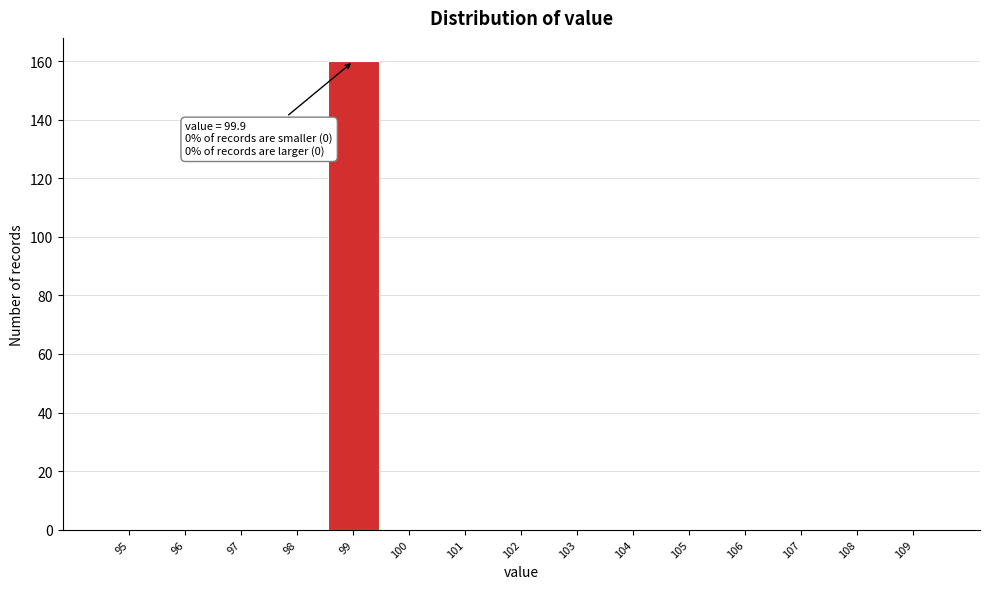

Reading left to right, list all the values displayed in this chart.

95=0	96=0	97=0	98=0	99=160	100=0	101=0	102=0	103=0	104=0	105=0	106=0	107=0	108=0	109=0